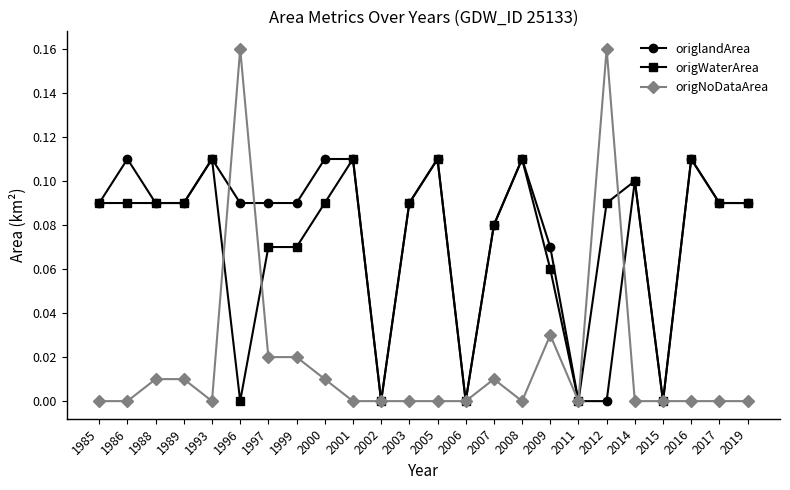

At 2000, list the series in order from smallest to largest.

origNoDataArea, origWaterArea, origlandArea